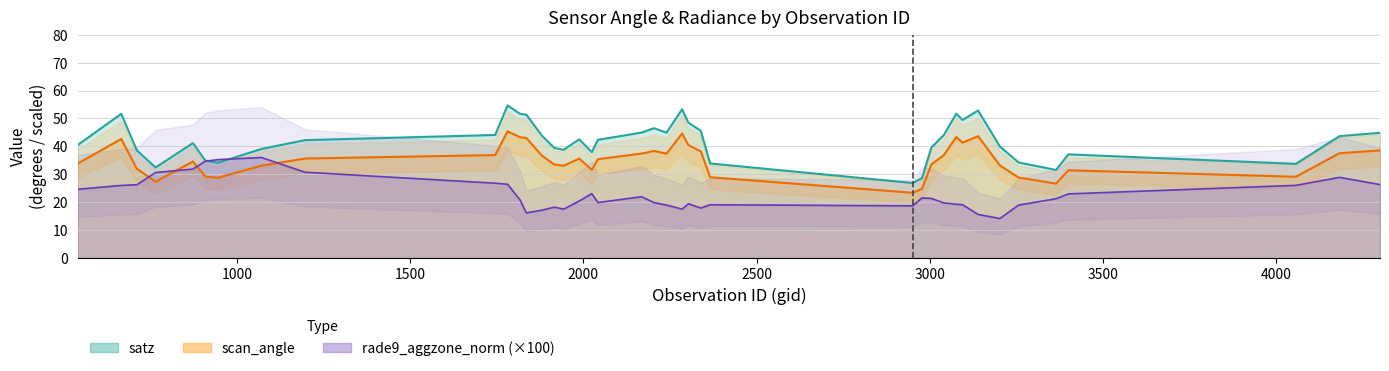

What is the difference between the satz values at 6 and 30?

9.5